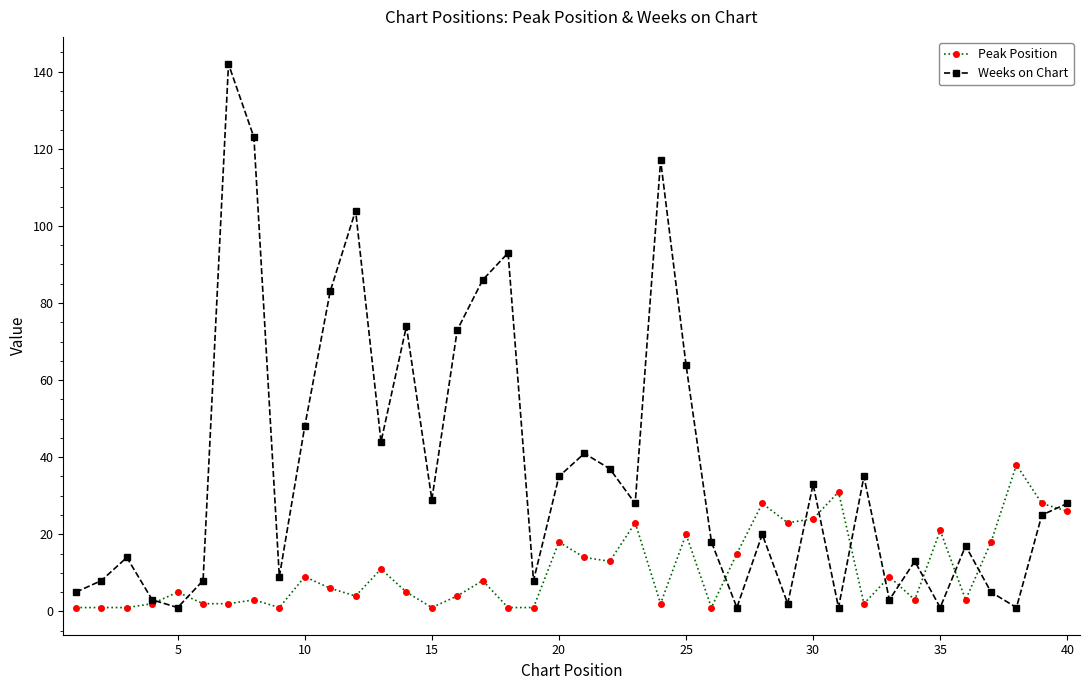

Rank the series by their average value, from highest to lowest.

Weeks on Chart, Peak Position